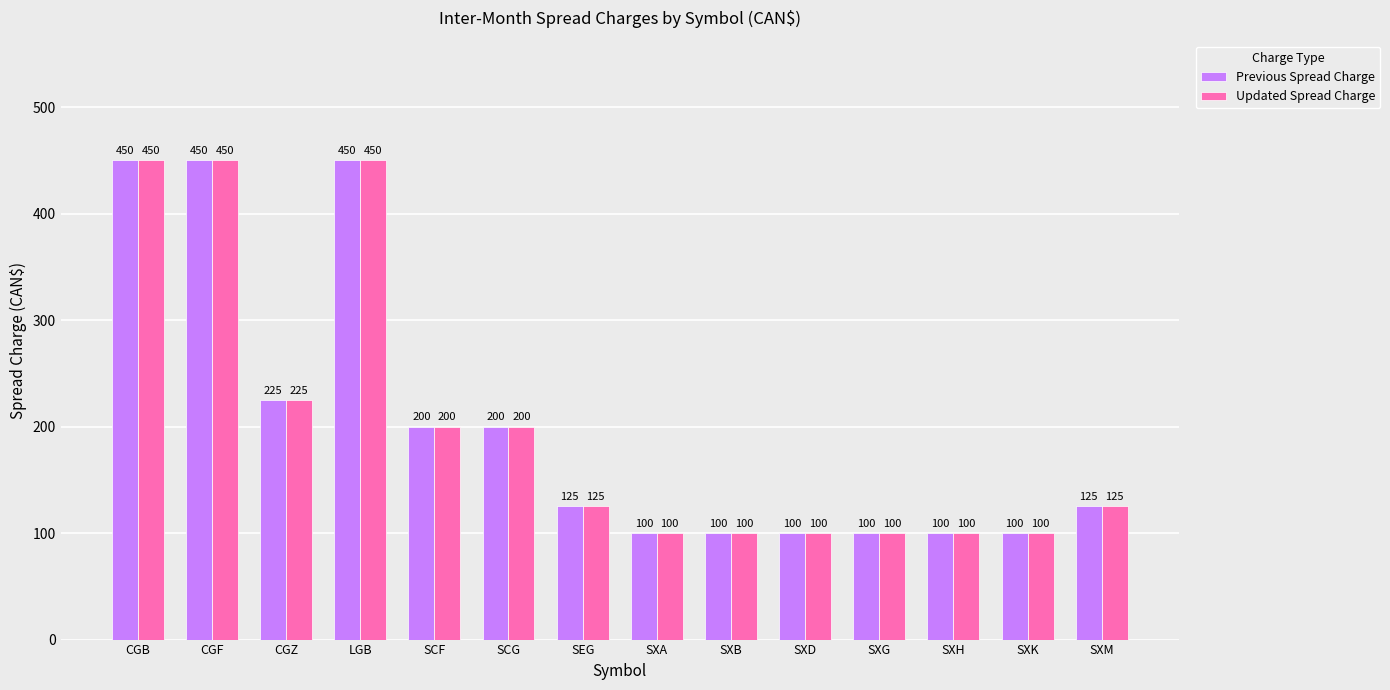

What is the highest value of the Previous Spread Charge series?

450